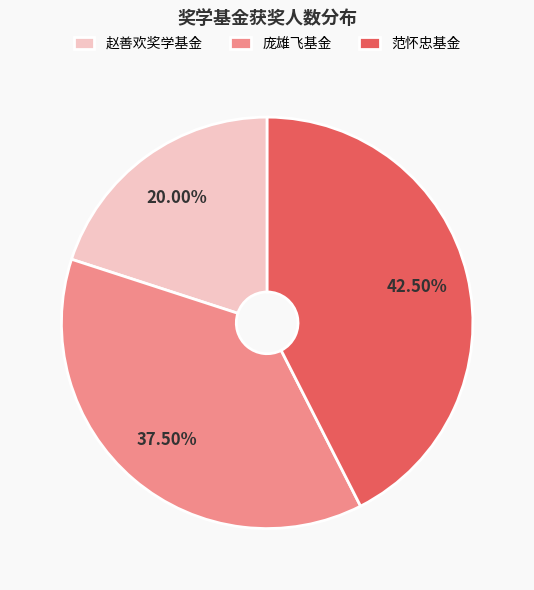

What is the largest slice in the pie chart?

范怀忠基金